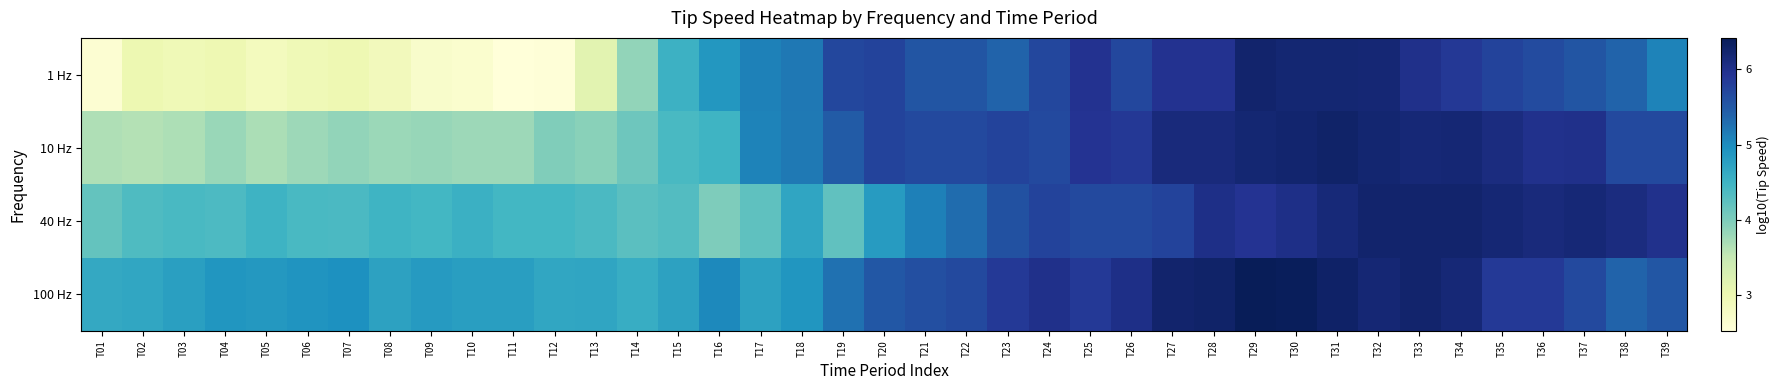

Which series has the widest spread of values?

1 Hz